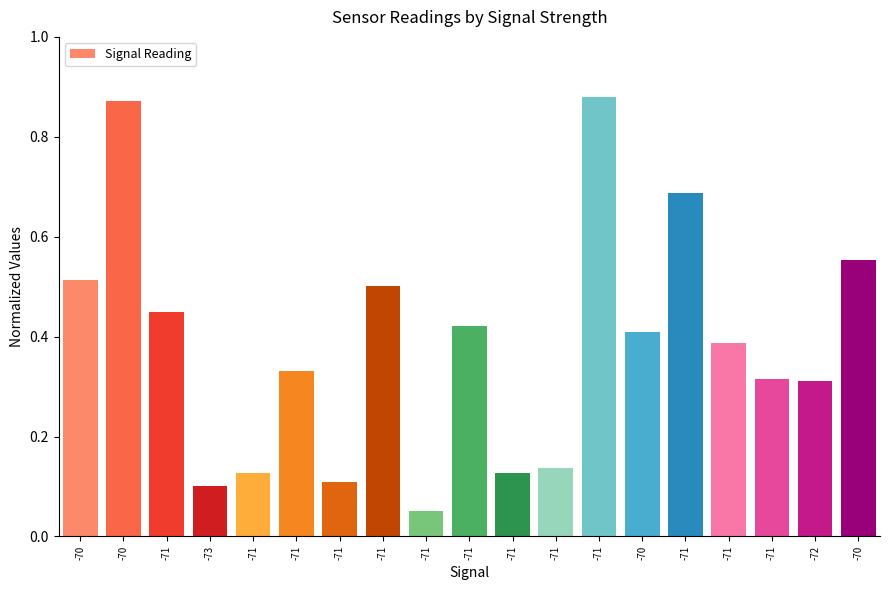

Which label corresponds to the smallest value in the chart?

-71